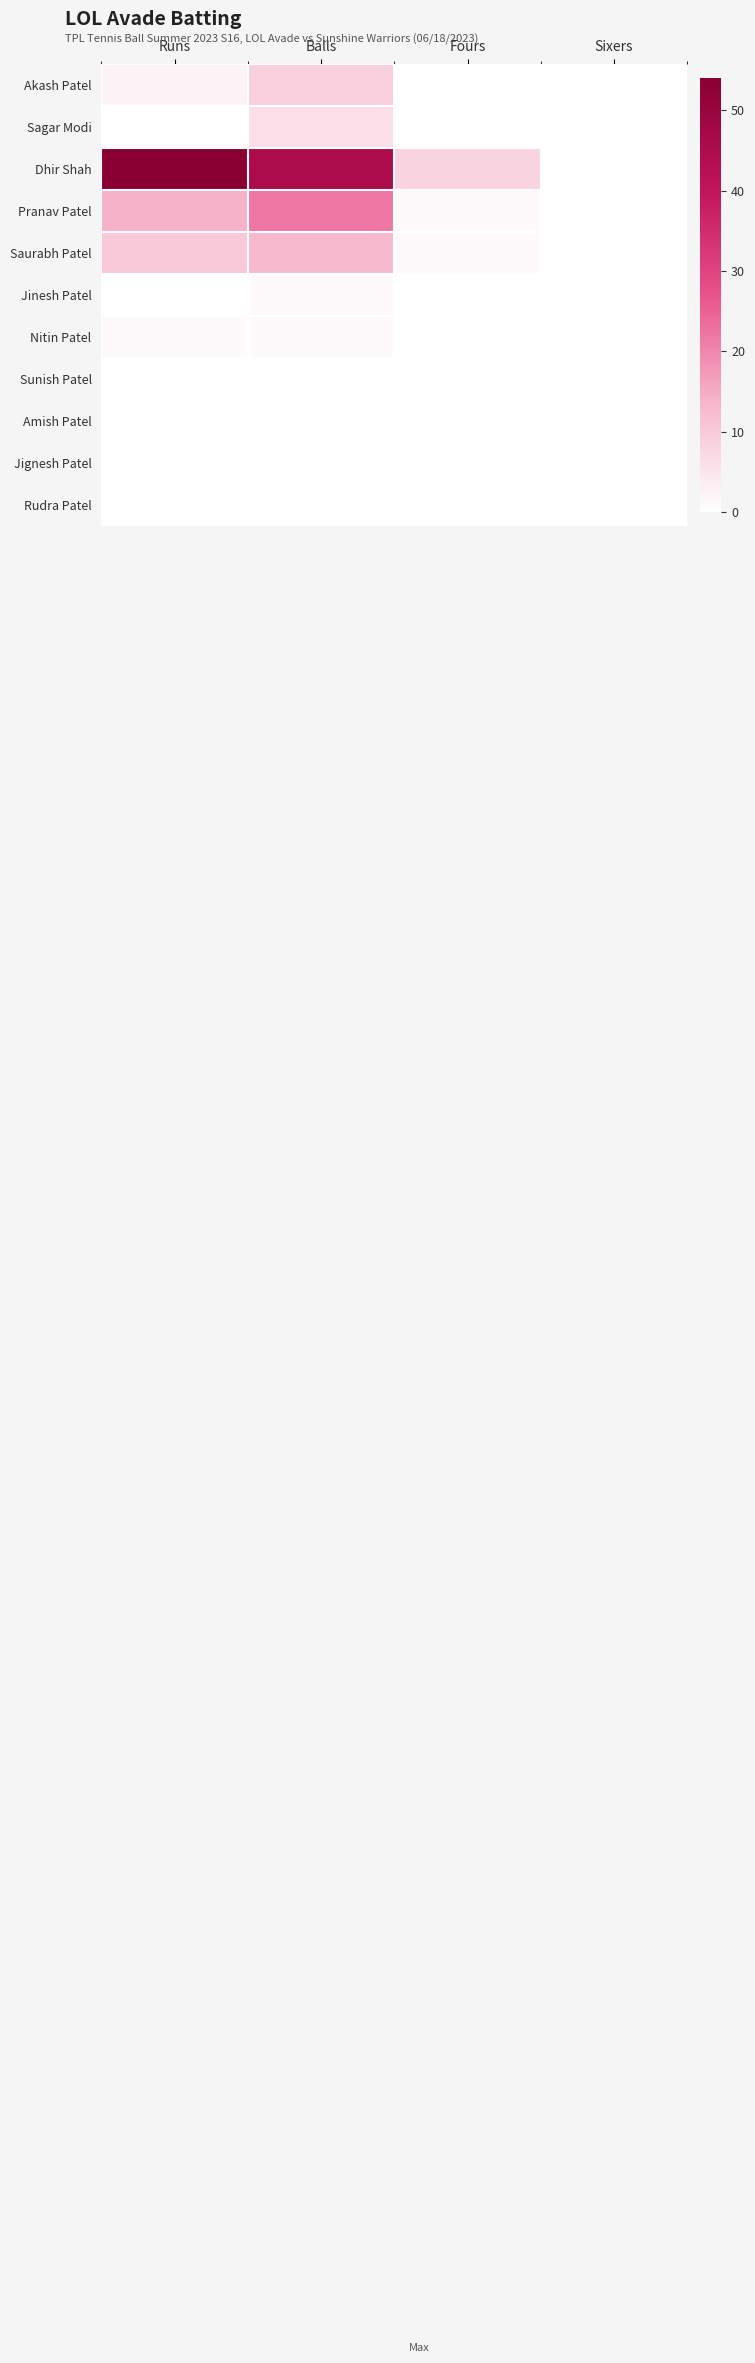

Reading left to right, extract all data points from this chart.

Akash Patel: Runs=2	Balls=9	Fours=0	Sixers=0
Sagar Modi: Runs=0	Balls=6	Fours=0	Sixers=0
Dhir Shah: Runs=54	Balls=45	Fours=8	Sixers=0
Pranav Patel: Runs=14	Balls=22	Fours=1	Sixers=0
Saurabh Patel: Runs=10	Balls=13	Fours=1	Sixers=0
Jinesh Patel: Runs=0	Balls=1	Fours=0	Sixers=0
Nitin Patel: Runs=1	Balls=1	Fours=0	Sixers=0
Sunish Patel: Runs=0	Balls=0	Fours=0	Sixers=0
Amish Patel: Runs=0	Balls=0	Fours=0	Sixers=0
Jignesh Patel: Runs=0	Balls=0	Fours=0	Sixers=0
Rudra Patel: Runs=0	Balls=0	Fours=0	Sixers=0